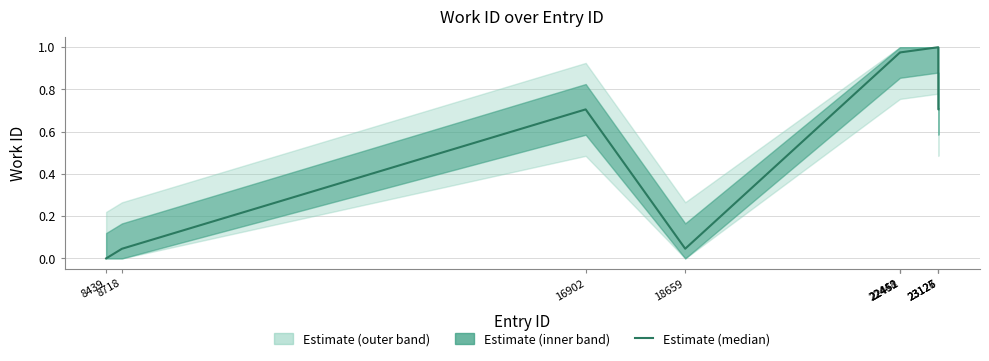

How many interior local peaks (higher than both neighbors) does the data have?

2